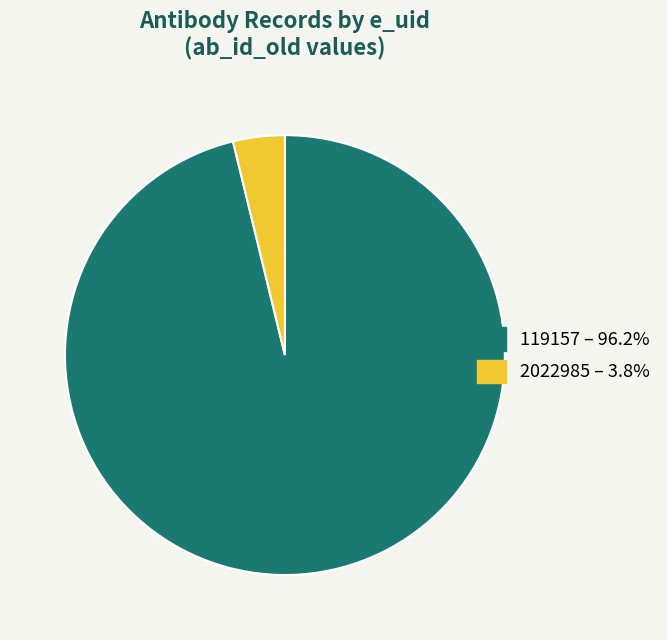

Rank the categories by value from lowest to highest.

2022985, 119157